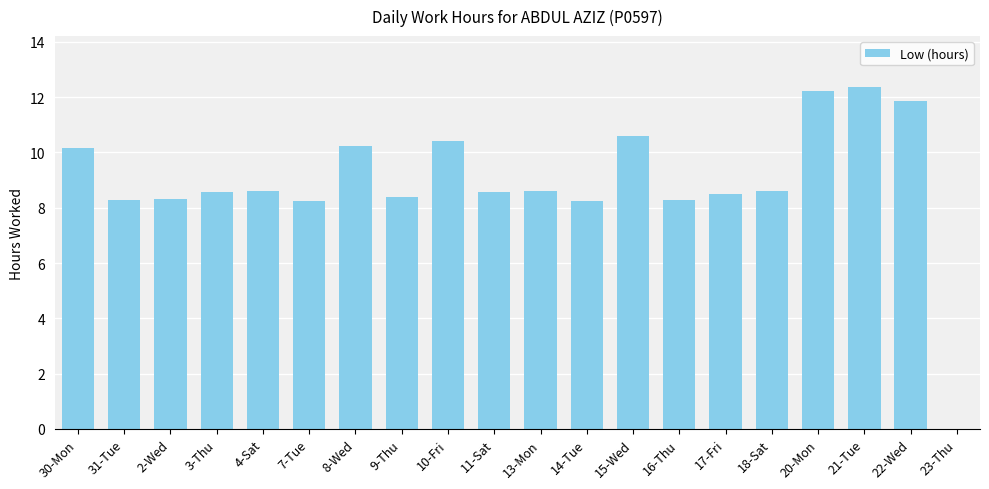

At which label does the data first exceed 8?

30-Mon